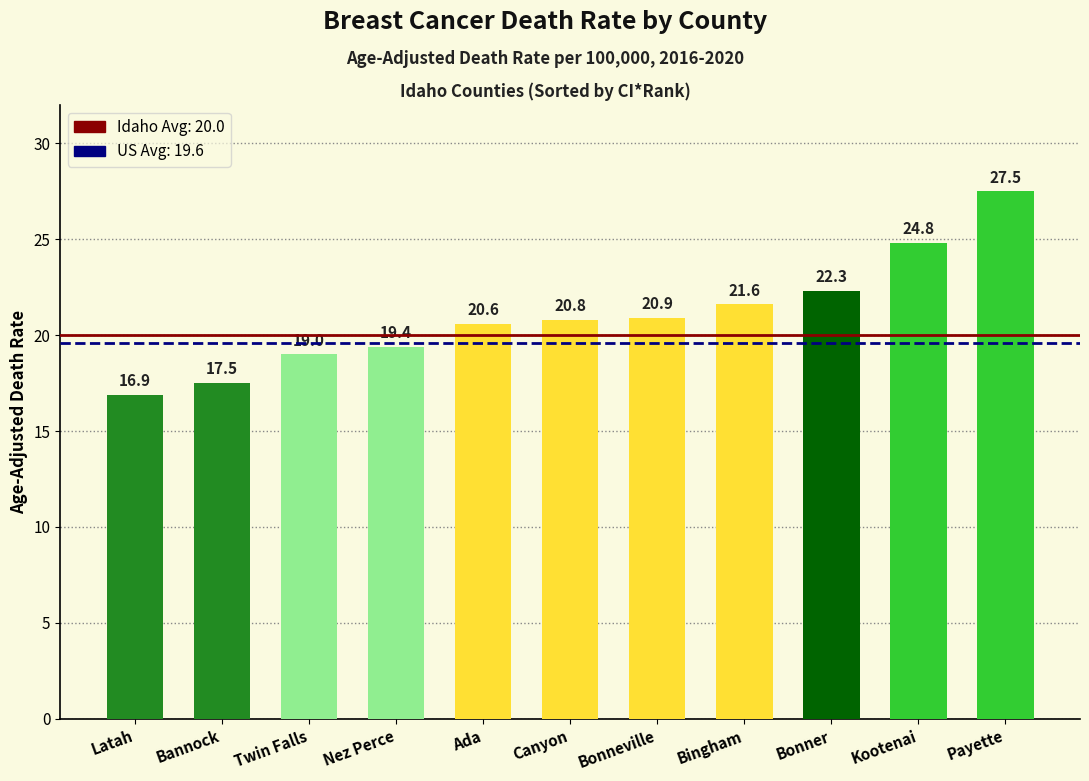

What is the change in value from Canyon to Kootenai?

+4.0